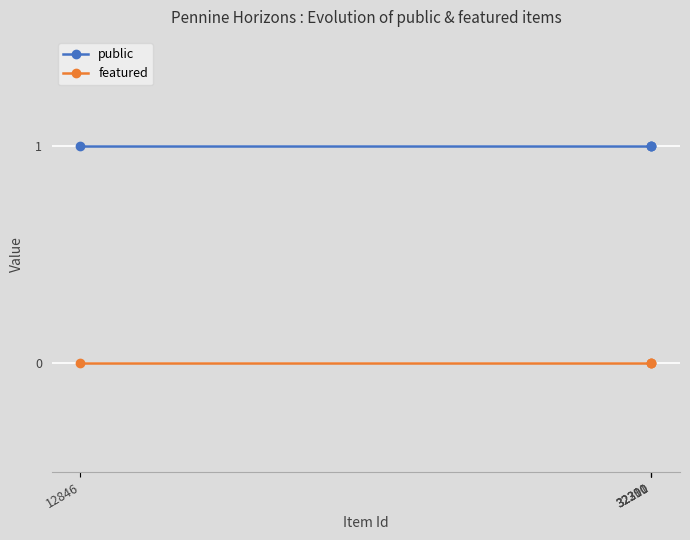

The public series shows 1 at 12846. True or false?

True